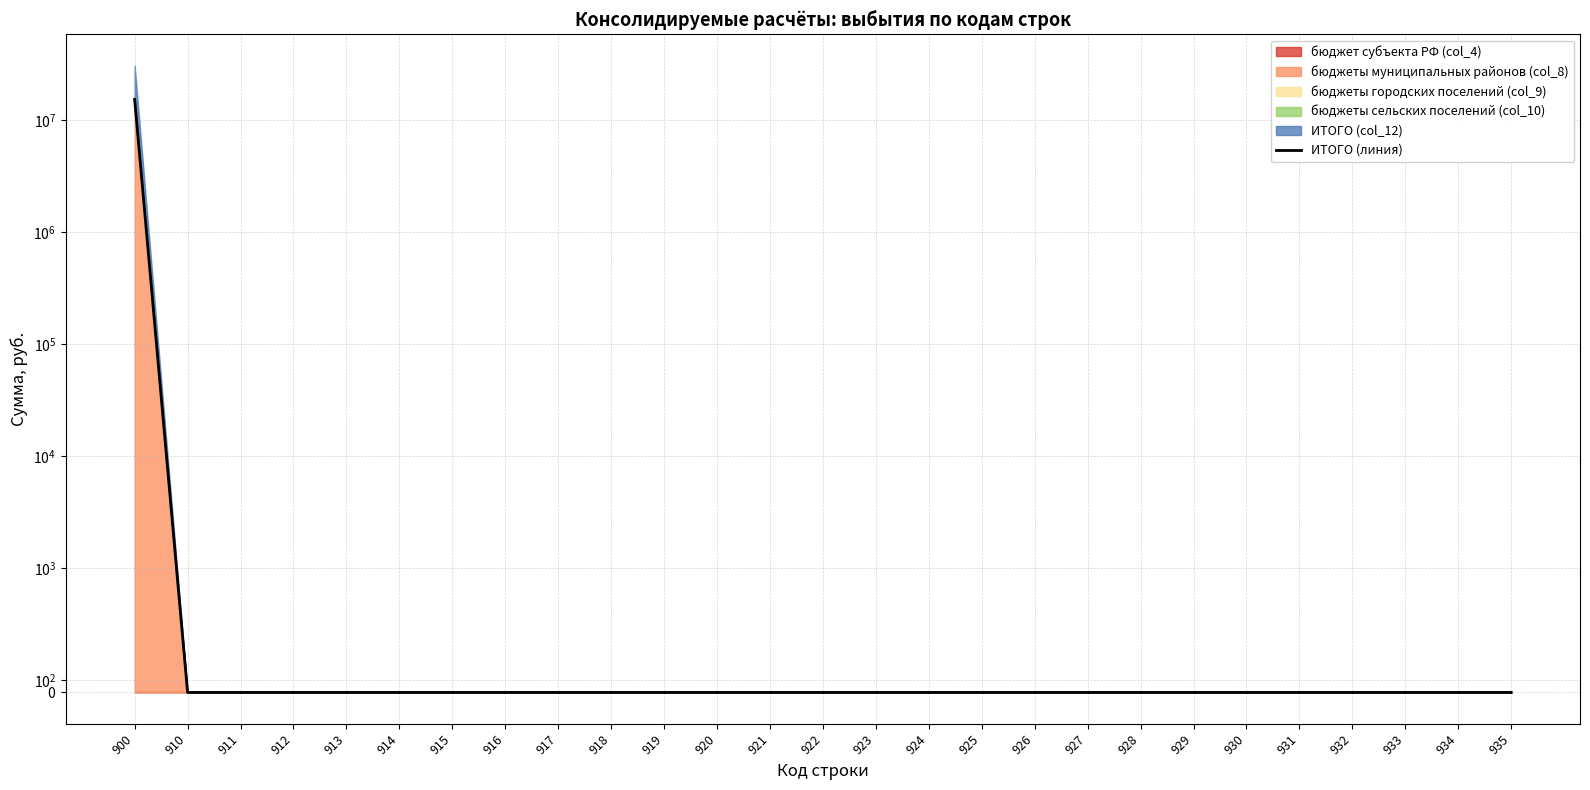

Rank the categories by value from highest to lowest.

900, 910, 911, 912, 913, 914, 915, 916, 917, 918, 919, 920, 921, 922, 923, 924, 925, 926, 927, 928, 929, 930, 931, 932, 933, 934, 935